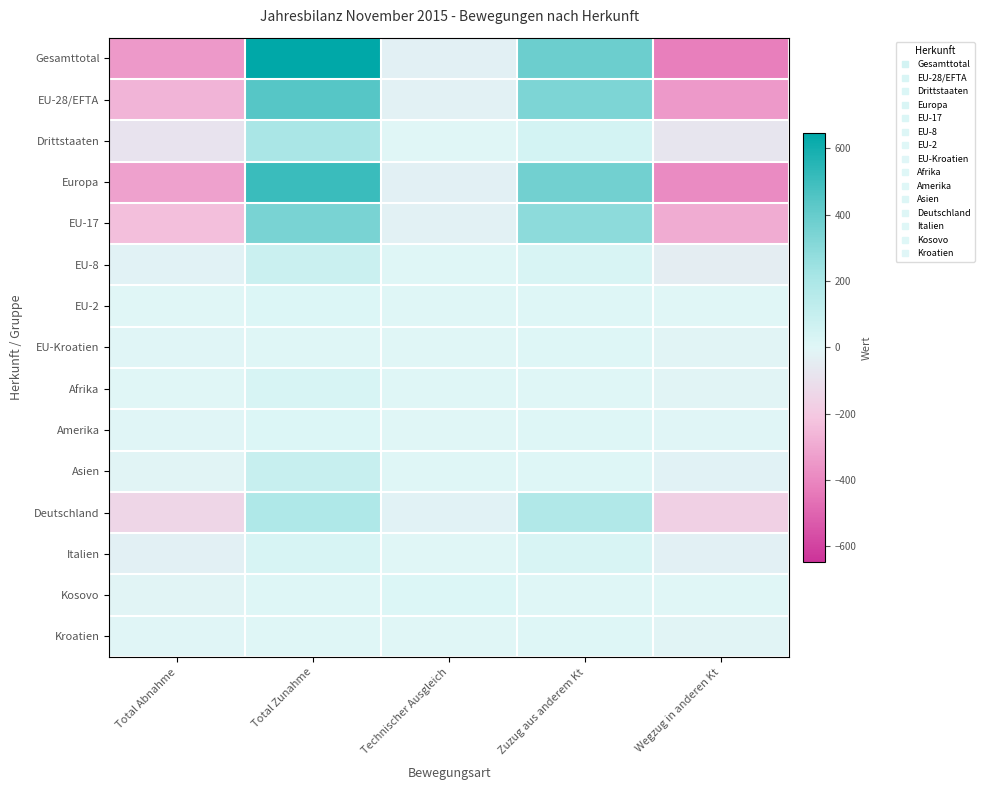

Which series has the largest total across all categories?

Gesamttotal